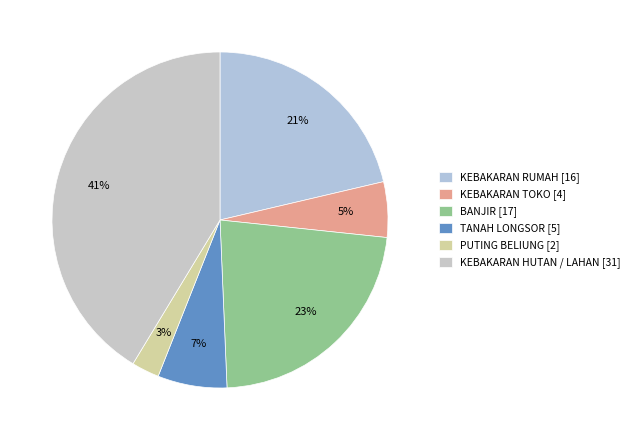

What is the ratio of the value at KEBAKARAN HUTAN / LAHAN [31] to the value at KEBAKARAN RUMAH [16]?

1.9